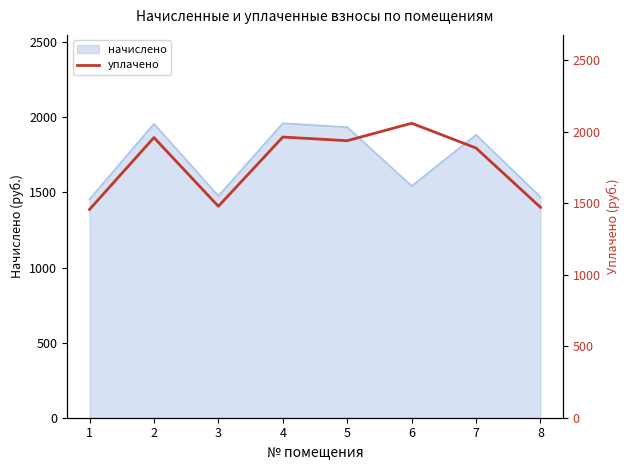

List the labels in order of value, largest first.

6, 4, 2, 5, 7, 3, 8, 1